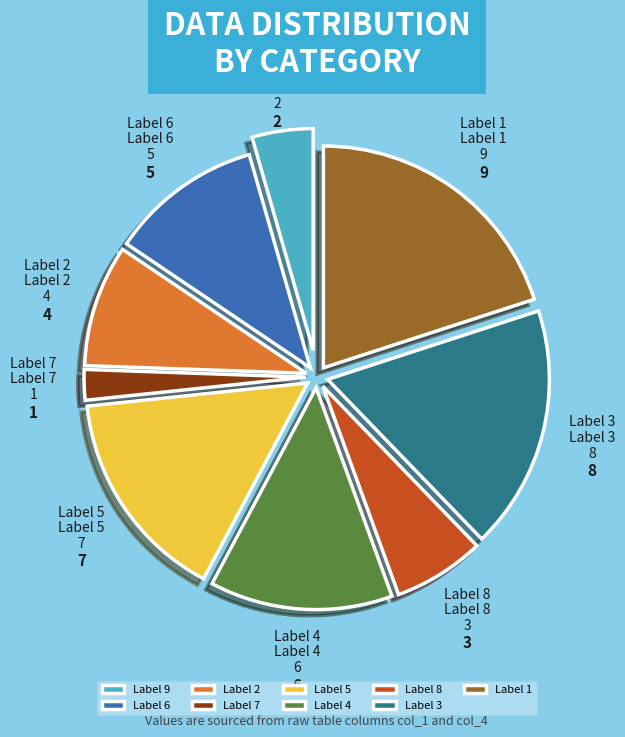

Does Label 2 account for over 50% of the chart?

No